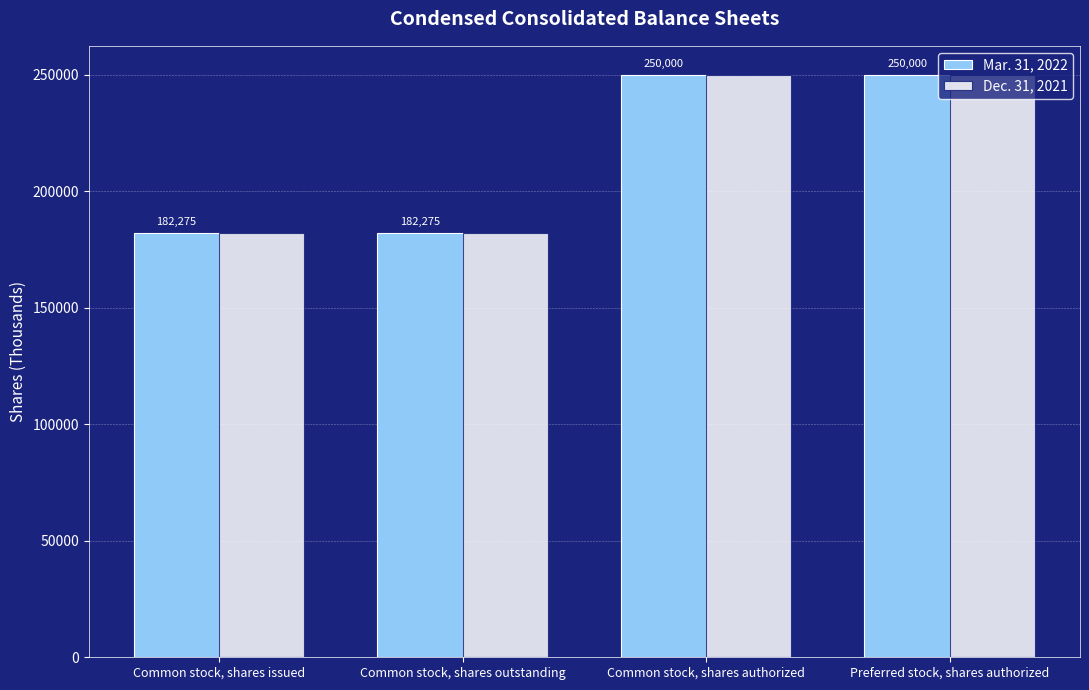

What is the minimum value shown in the chart?

182224